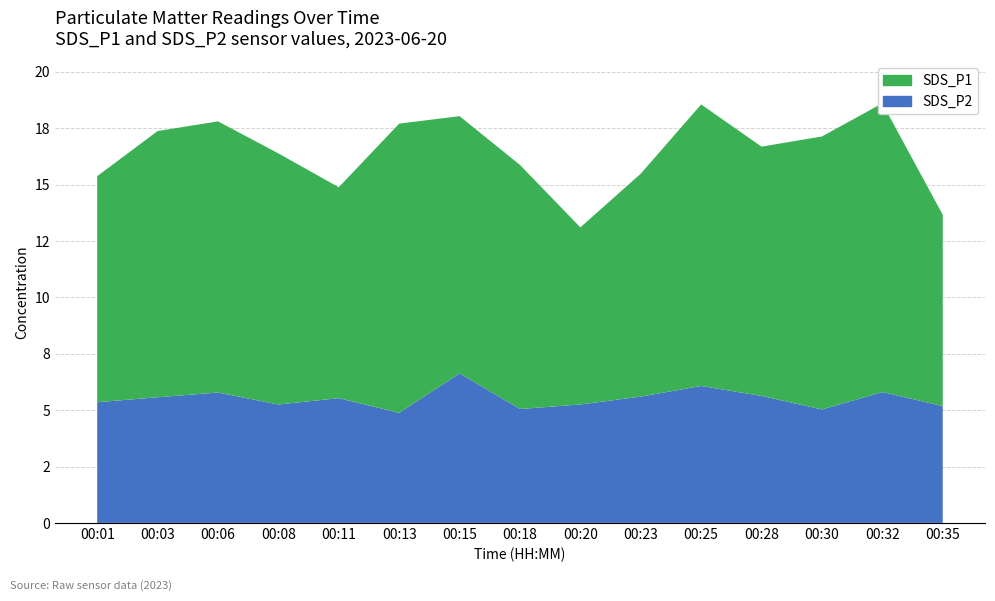

Reading left to right, what are all the values shown in this chart?

SDS_P1: 00:01=10.0	00:03=11.8	00:06=12.0	00:08=11.1	00:11=9.3	00:13=12.8	00:15=11.4	00:18=10.8	00:20=7.8	00:23=9.9	00:25=12.5	00:28=11.1	00:30=12.1	00:32=12.8	00:35=8.5
SDS_P2: 00:01=5.3	00:03=5.6	00:06=5.8	00:08=5.2	00:11=5.5	00:13=4.9	00:15=6.6	00:18=5.0	00:20=5.2	00:23=5.6	00:25=6.1	00:28=5.6	00:30=5.0	00:32=5.8	00:35=5.2